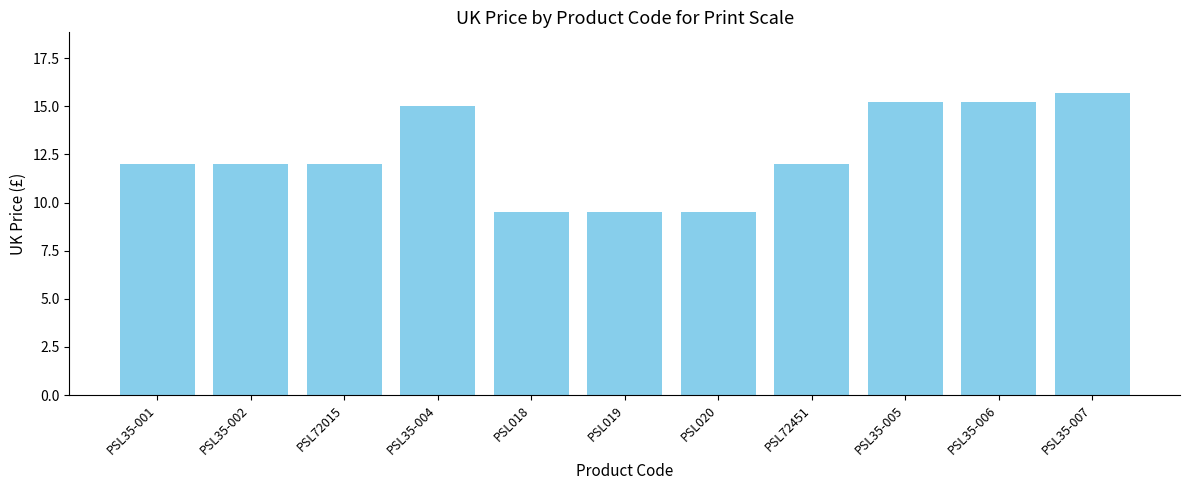

Which label corresponds to the largest value in the chart?

PSL35-007